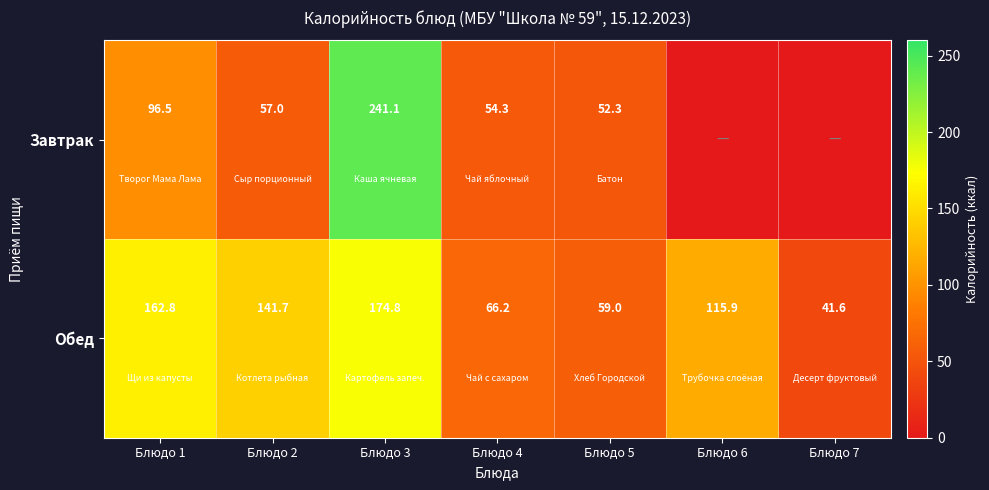

What is the total value across all series at Блюдо 3?

415.9